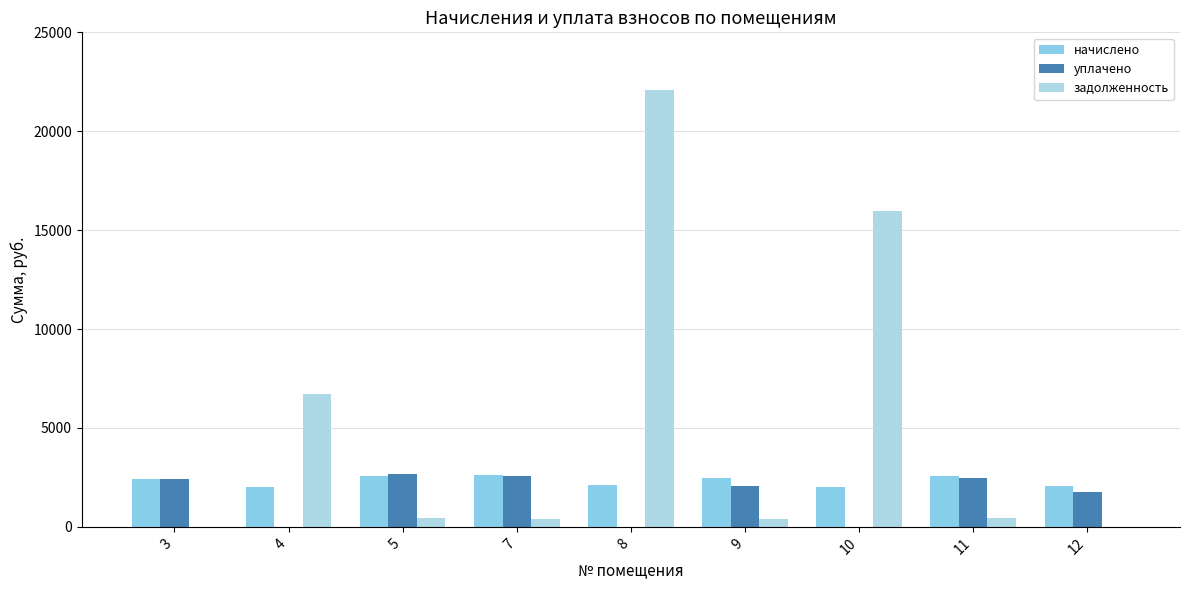

What is the sum of the уплачено values at 8 and 12?

1778.6